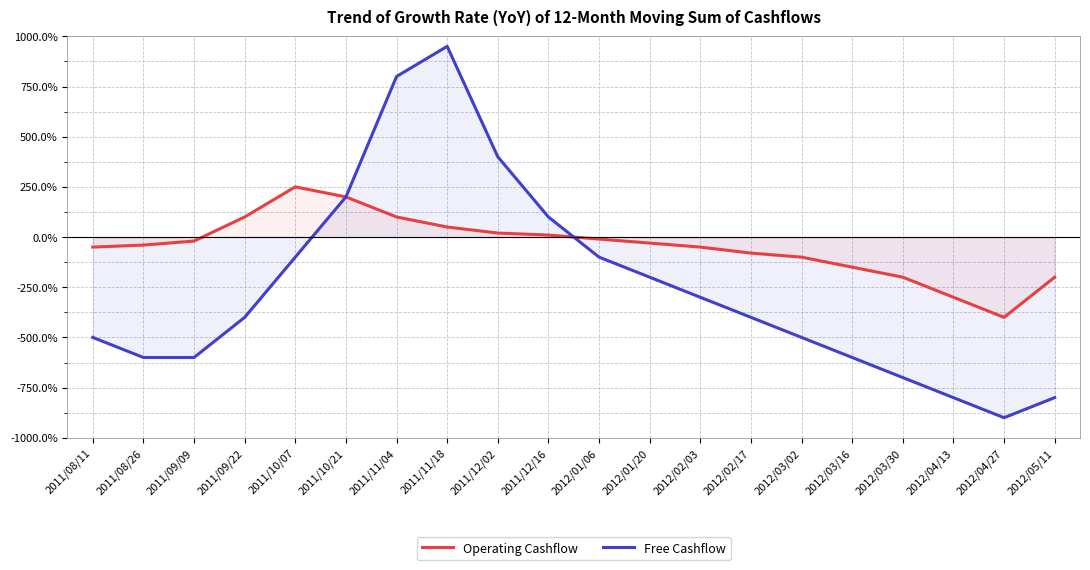

What value does the Free Cashflow series have at 2011/10/07, to the nearest 10?

-100